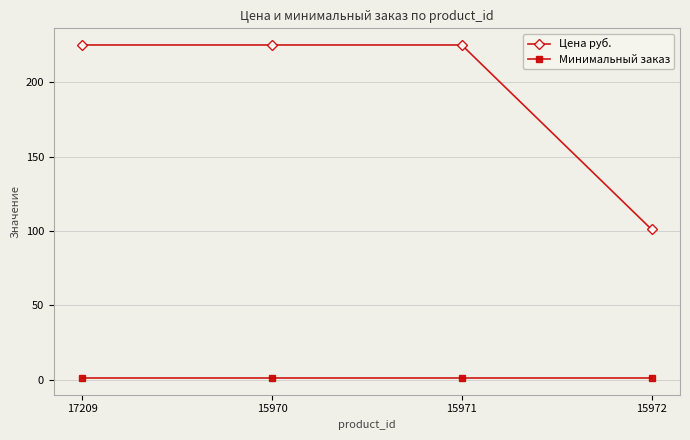

What is the label of the 1st point from the right?

15972